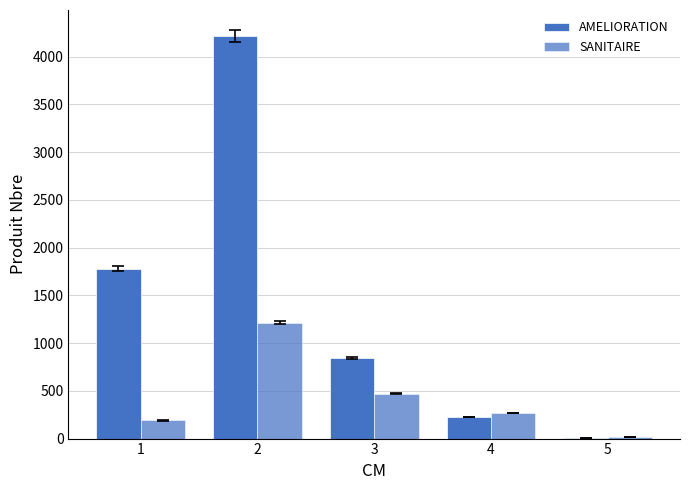

Count the number of data series in this chart.

2